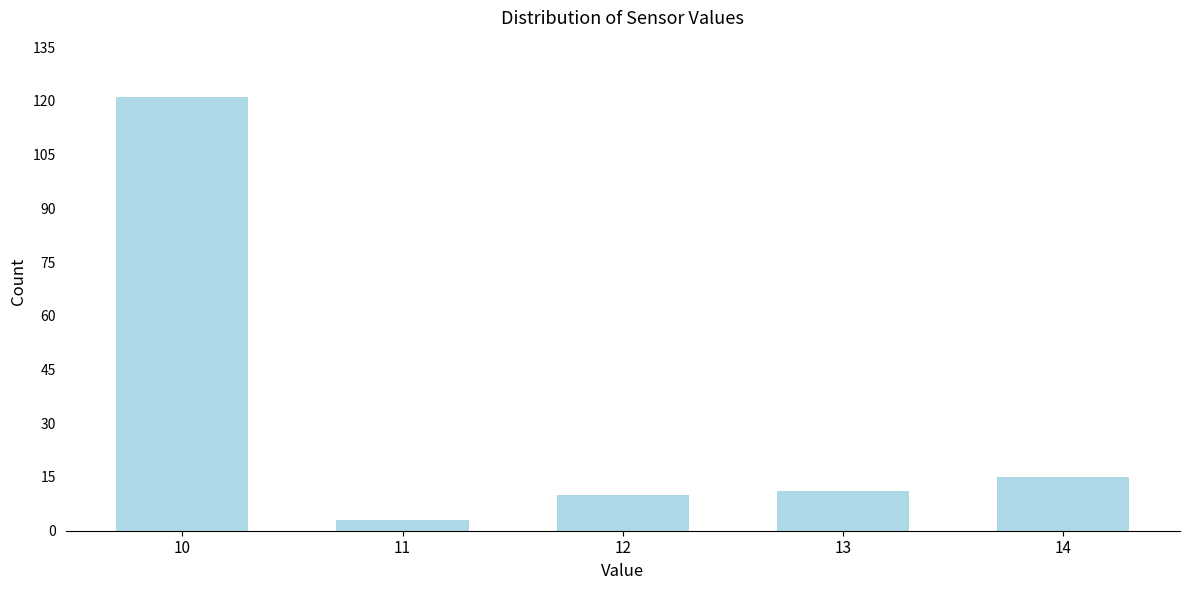

Reading left to right, extract all data points from this chart.

121	3	10	11	15